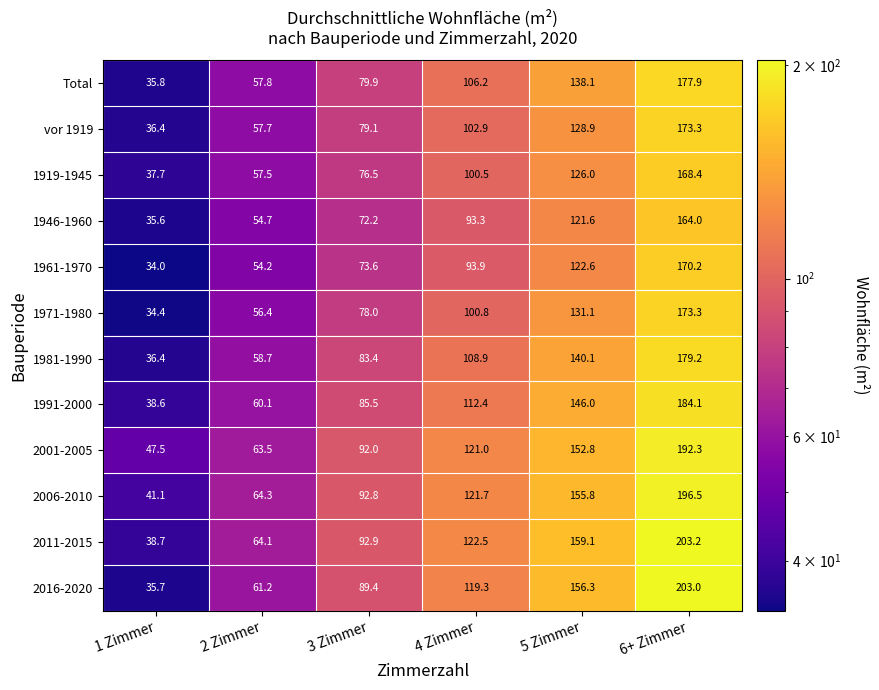

What is the sum of the 2016-2020 values at 1 Zimmer and 2 Zimmer?

96.9